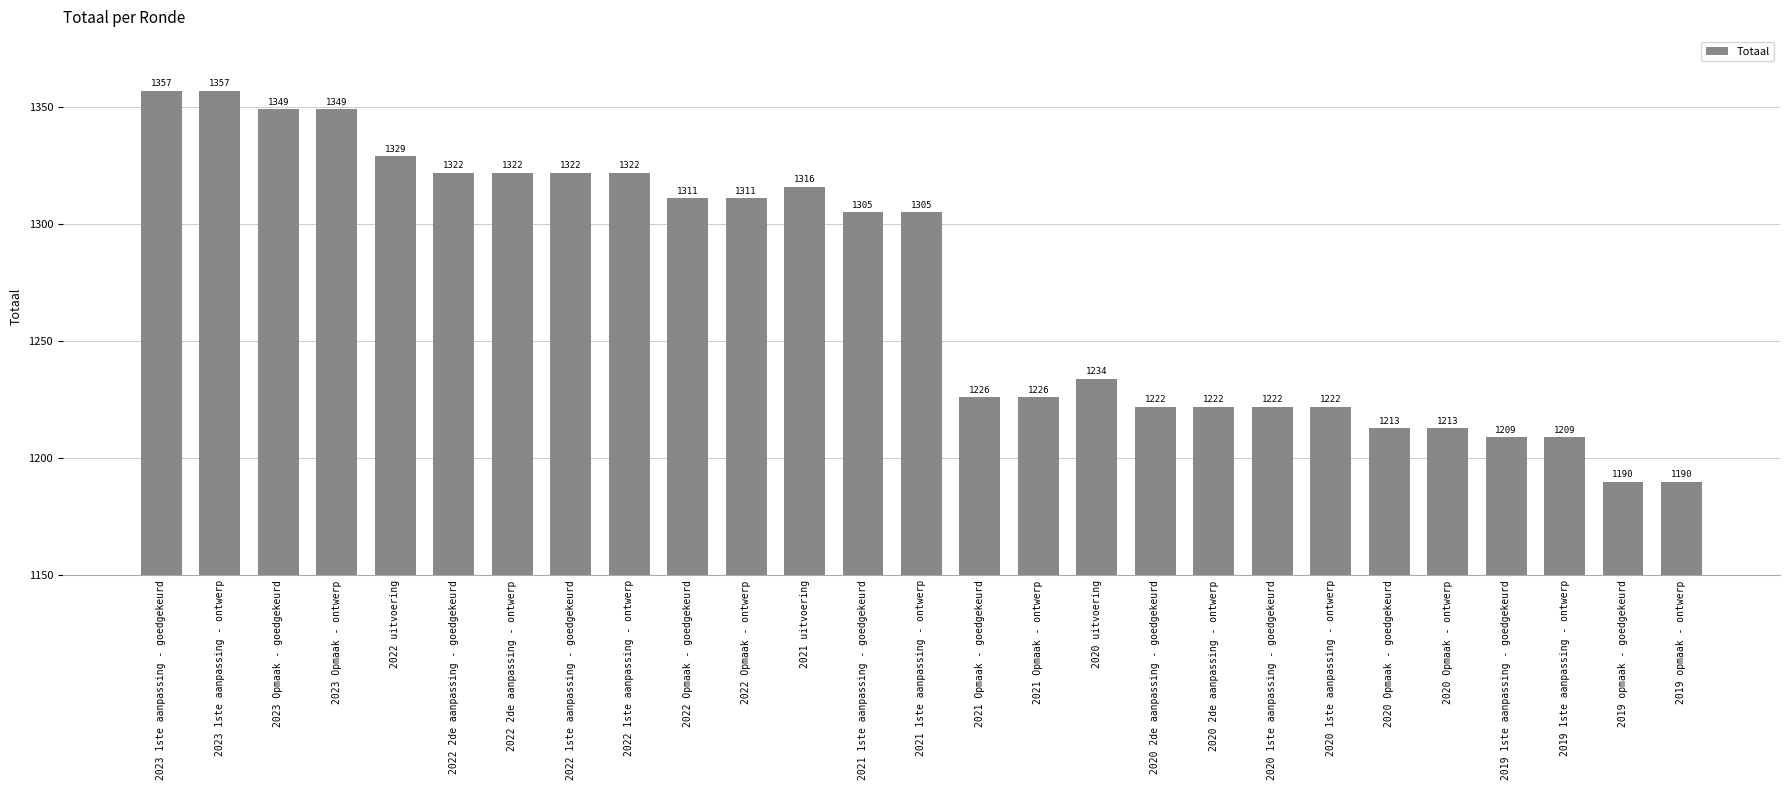

Reading left to right, list all the values displayed in this chart.

1357	1357	1349	1349	1329	1322	1322	1322	1322	1311	1311	1316	1305	1305	1226	1226	1234	1222	1222	1222	1222	1213	1213	1209	1209	1190	1190